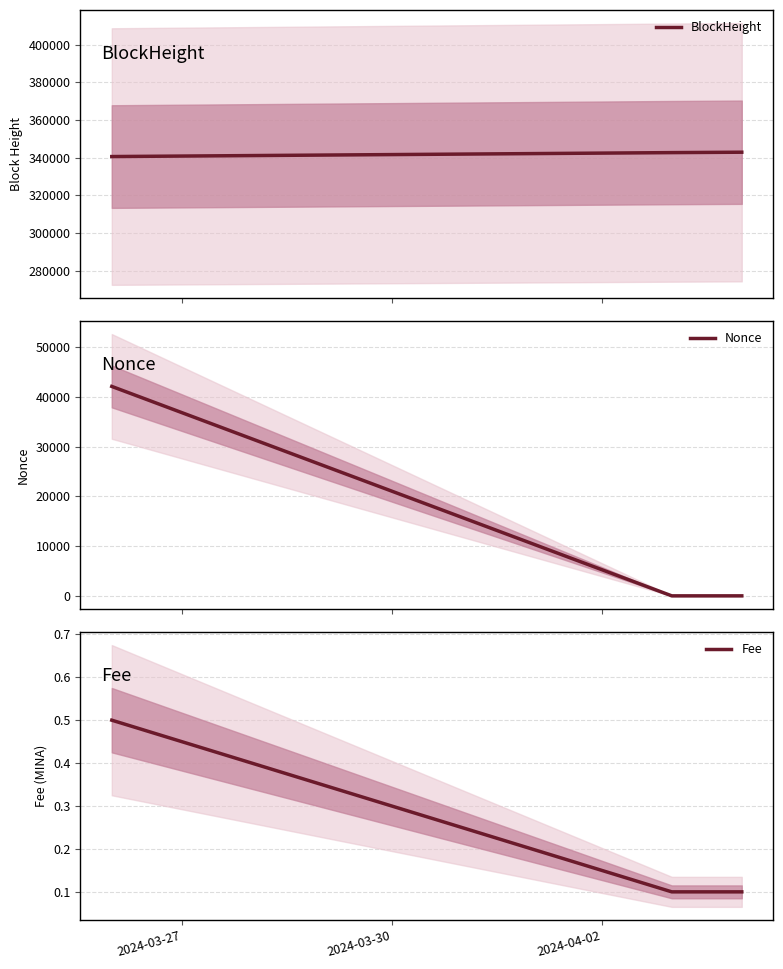

What is the lowest value of the BlockHeight series?

340610